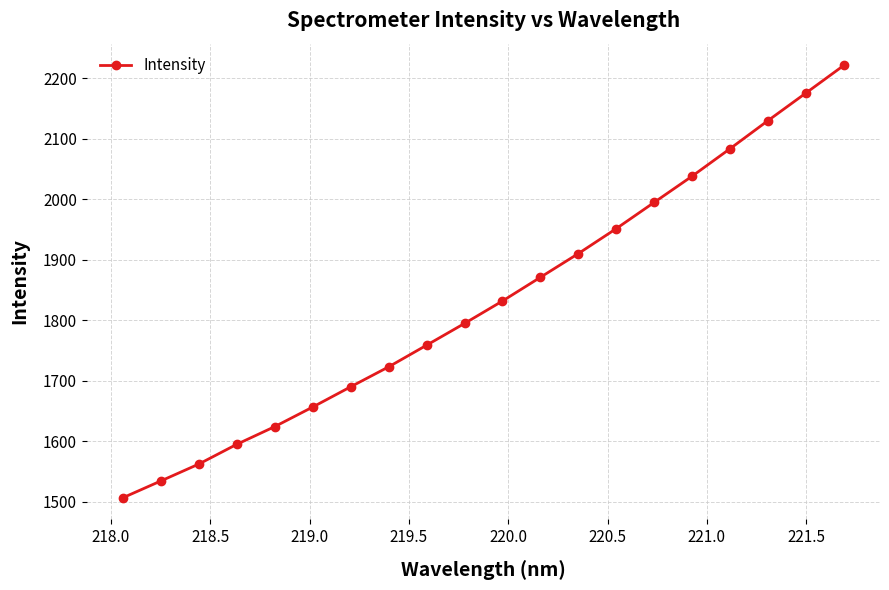

What is the maximum value shown in the chart?

2221.1